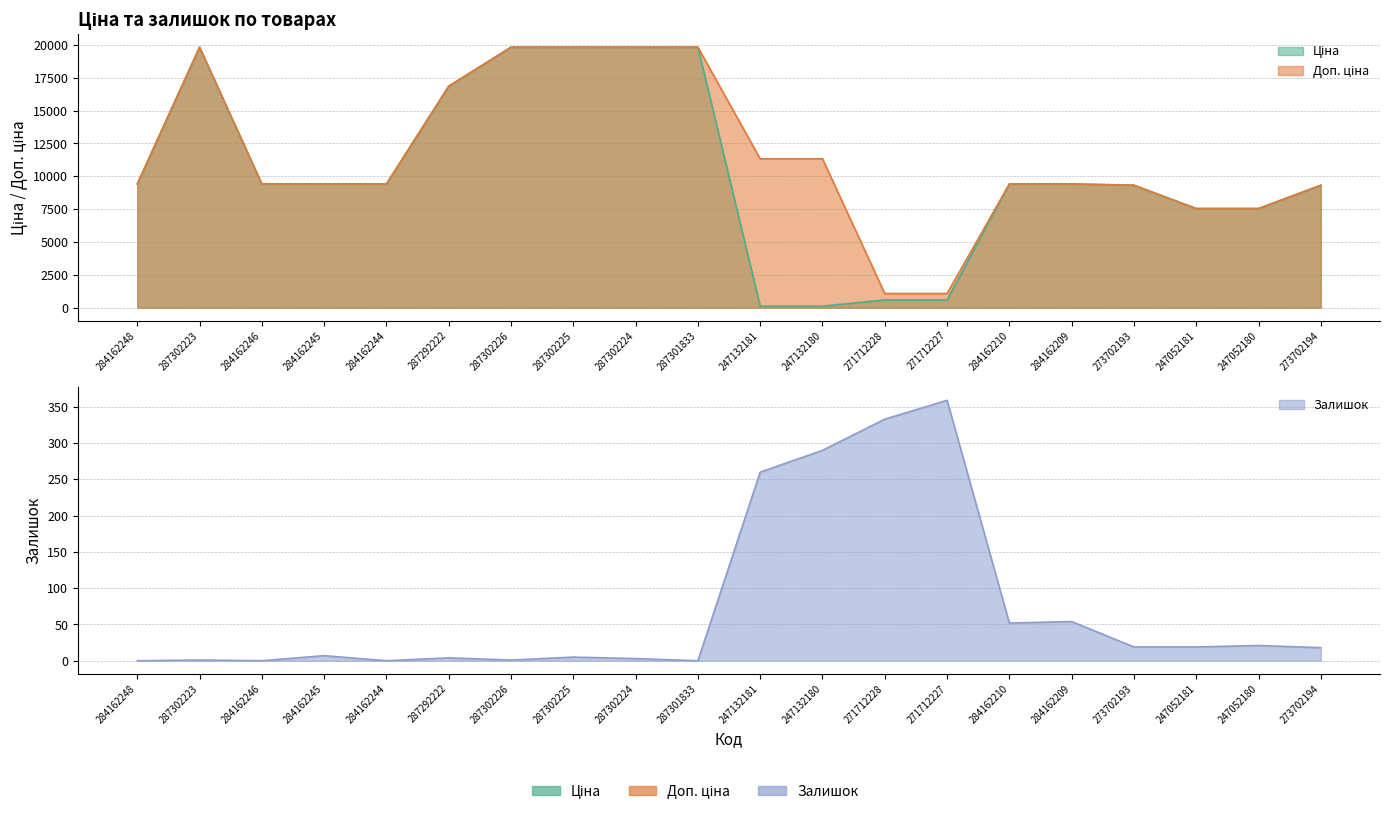

Which series changed the most between 287302225 and 287301833?

Залишок